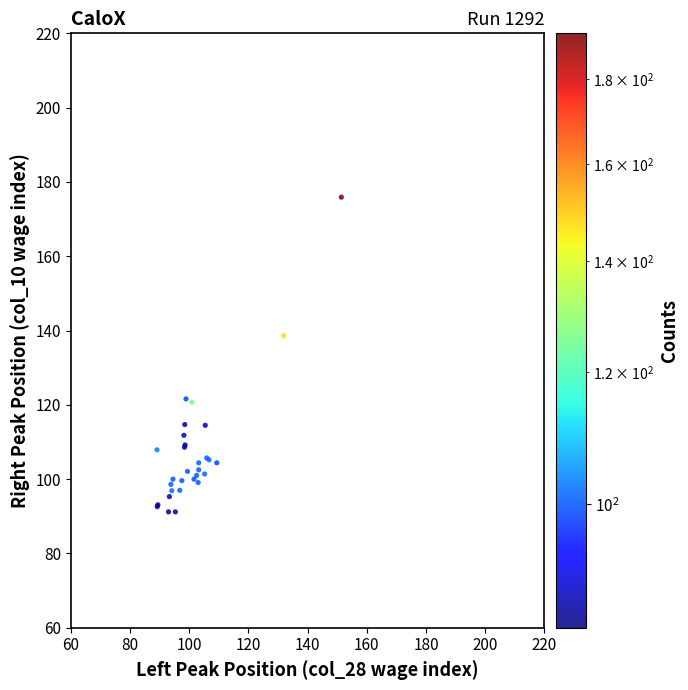

What Y value in the scatter plot is closest to 133?

138.6